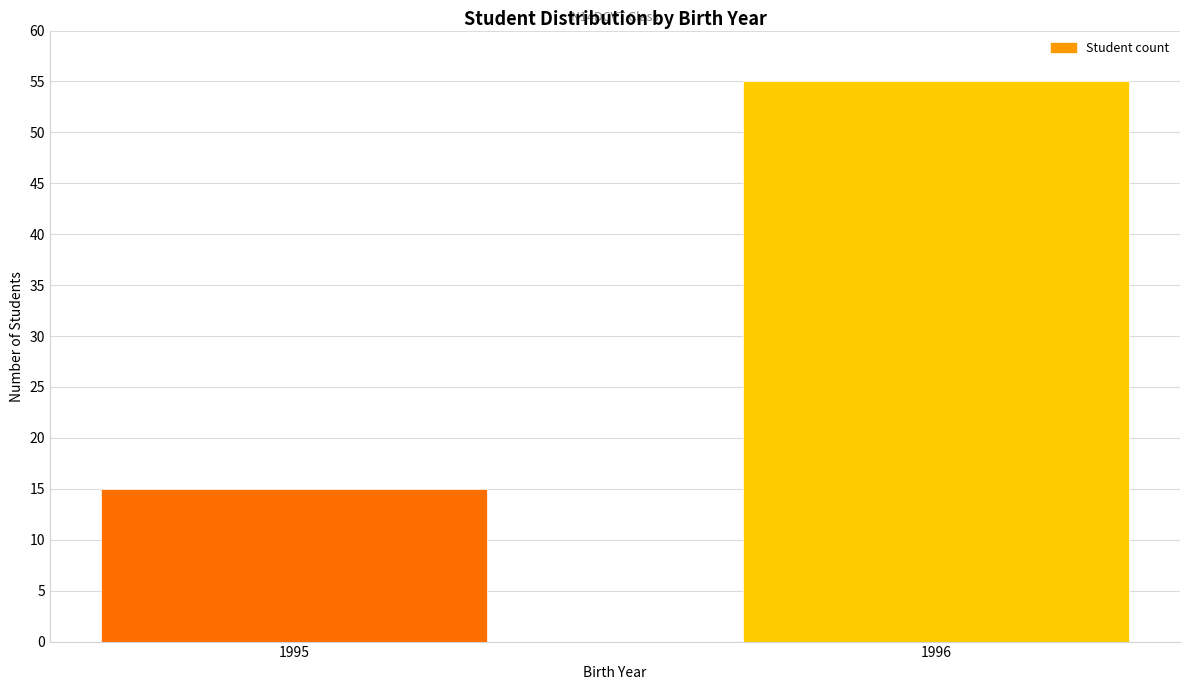

Reading right to left, list all the values displayed in this chart.

55	15